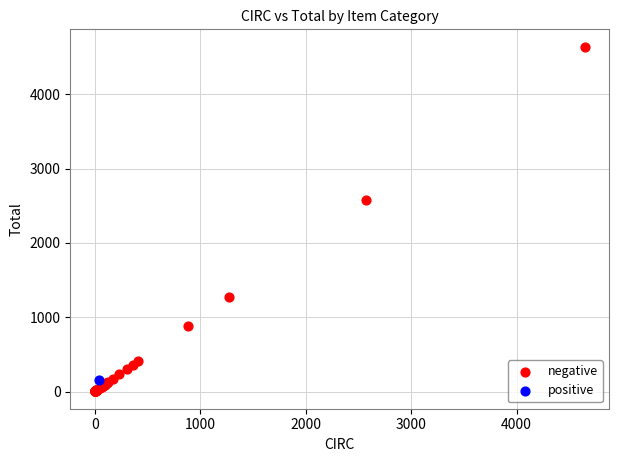

What are all the series names shown in the legend?

negative, positive